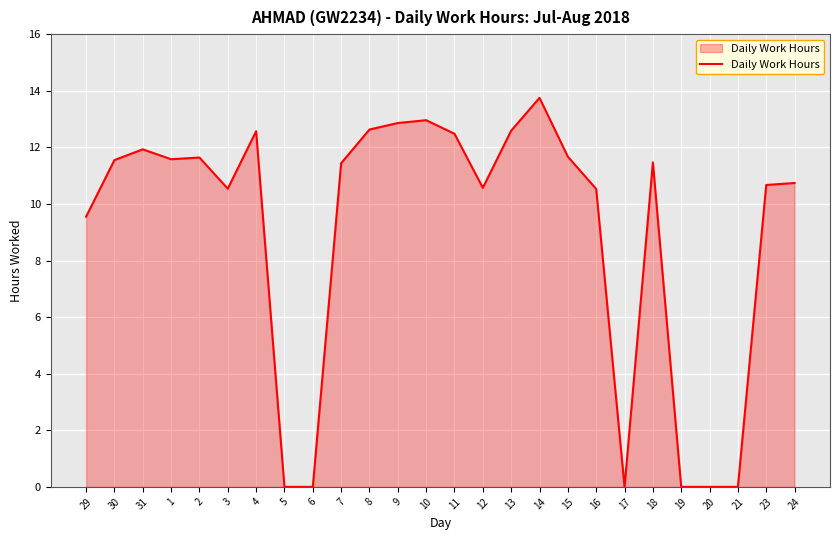

What is the change in value from 30 to 11?

+0.9